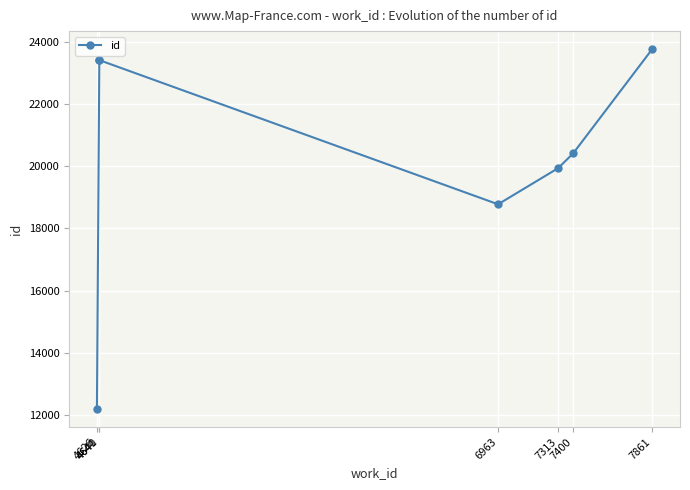

What is the approximate value at 6963, to the nearest 50?

18750